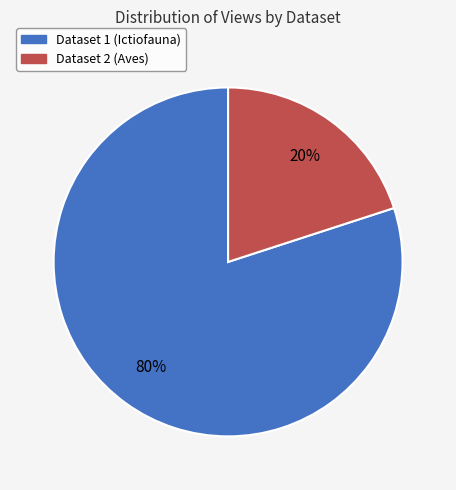

How many slices are in this pie chart?

2